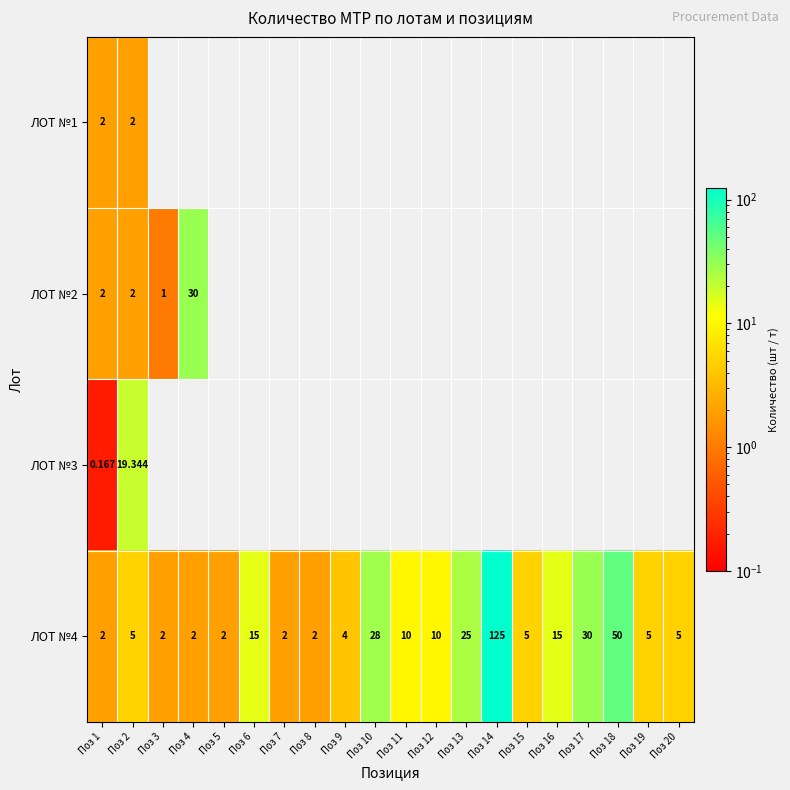

What is the difference between the highest and lowest values at Поз 1?

1.8